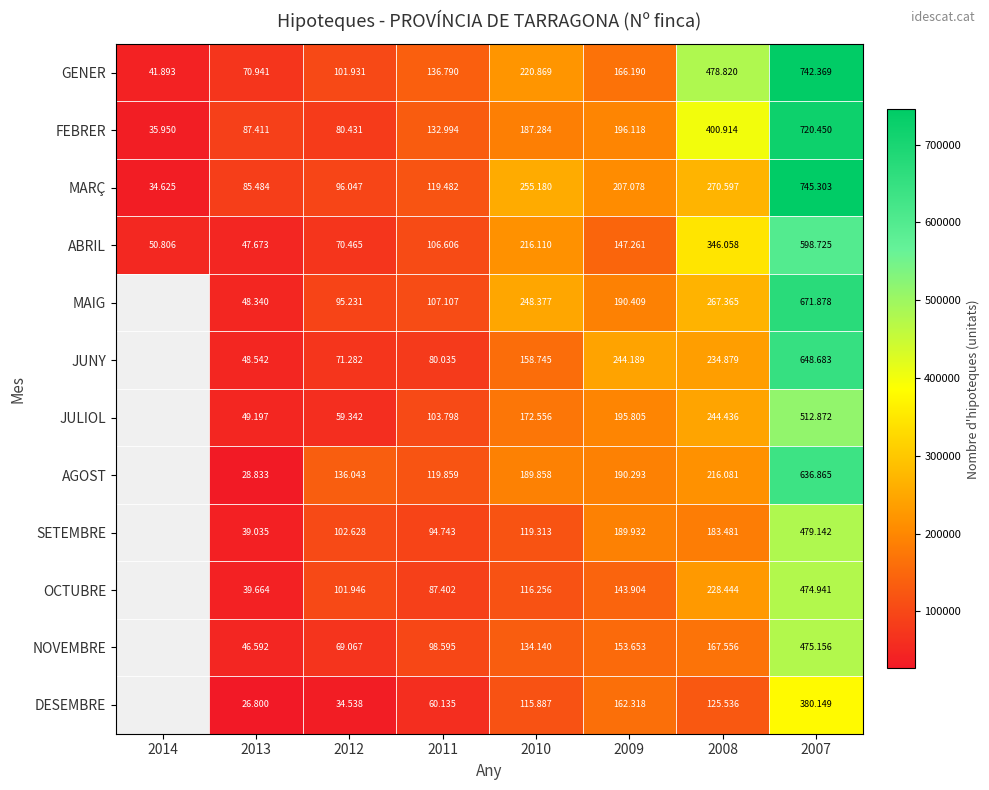

What is the total value across all series at 2009?

2187150.0